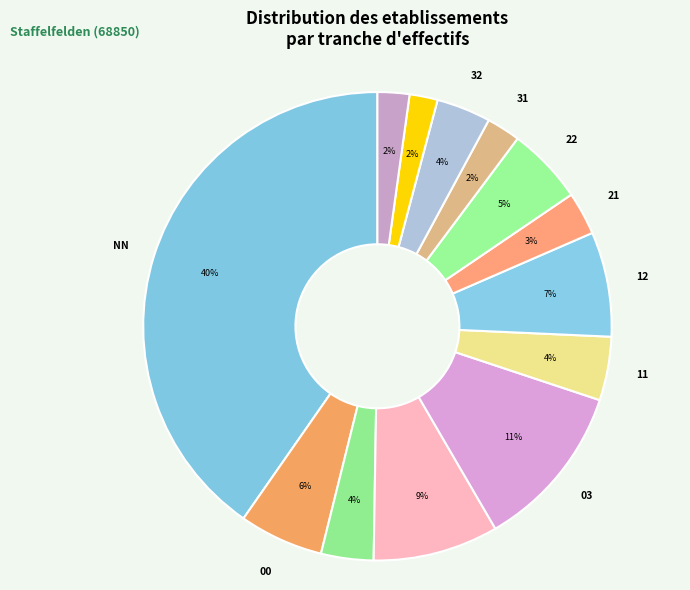

To the nearest percent, what is the difference between the 12 and 11 slice percentages?

3%